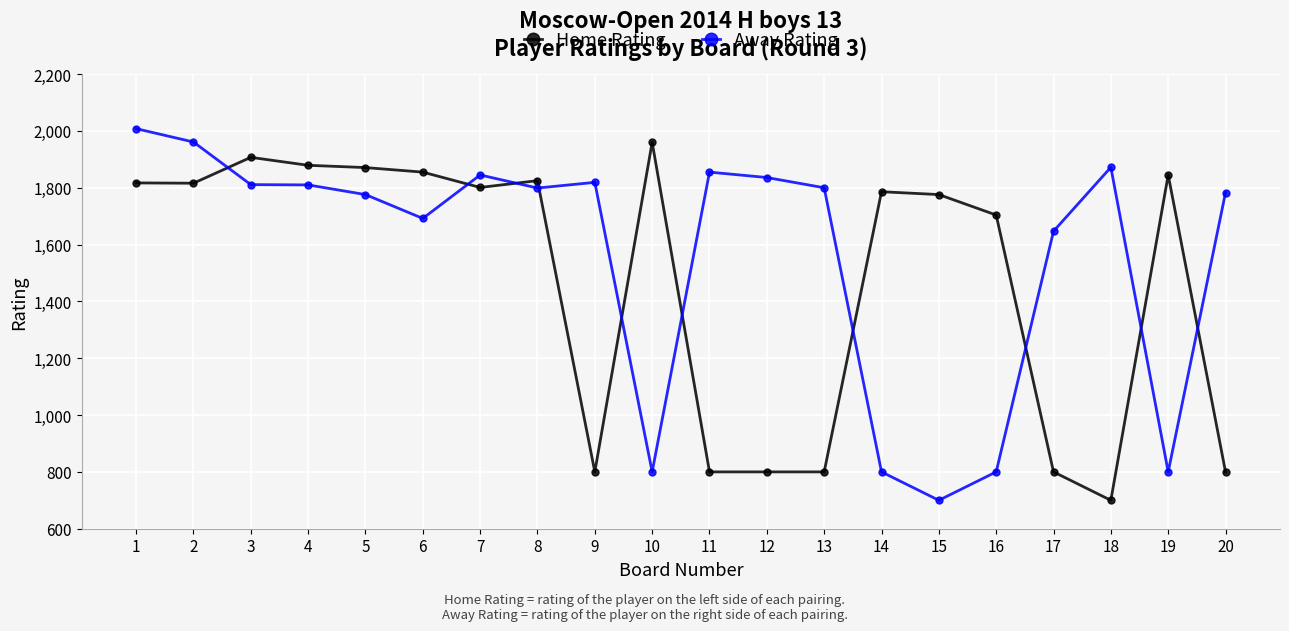

Which category has the highest value across all series?

1